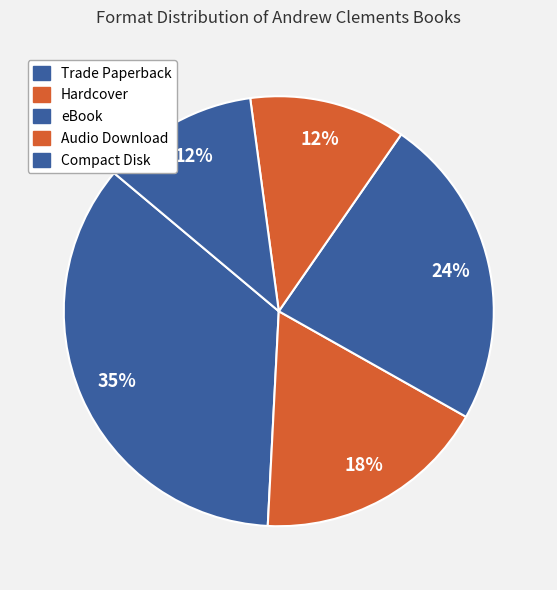

Which slice is the largest?

Trade Paperback